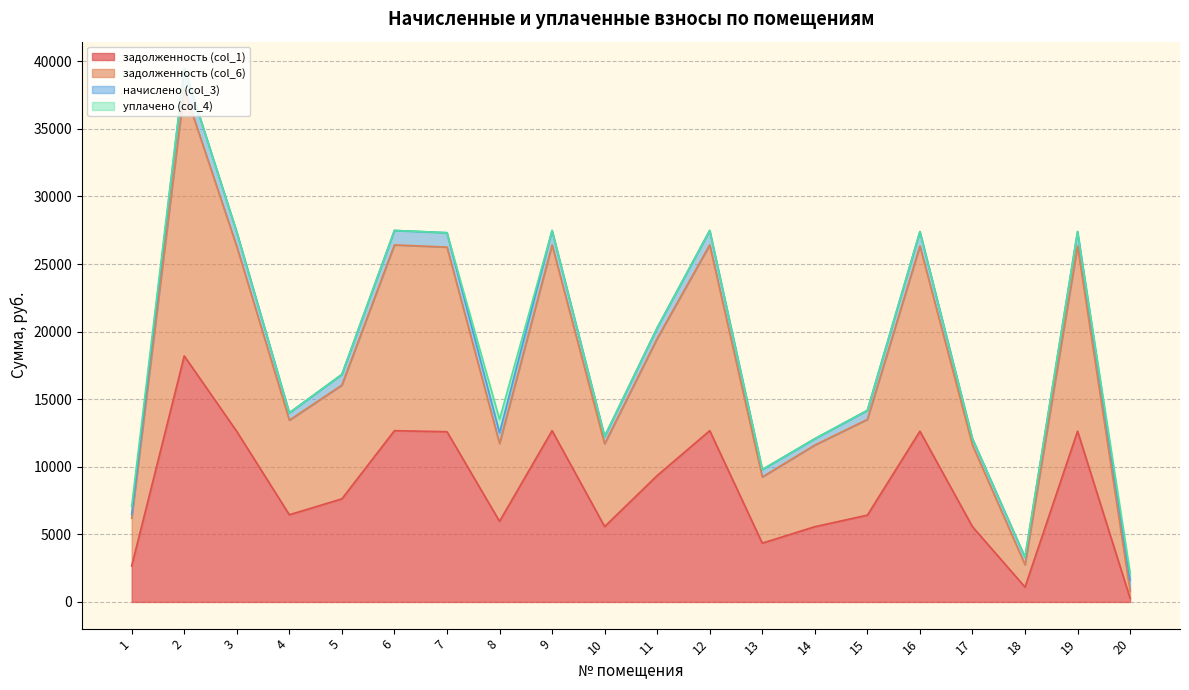

What is the value of the задолженность (col_6) point at the 3rd from the left?

26293.1